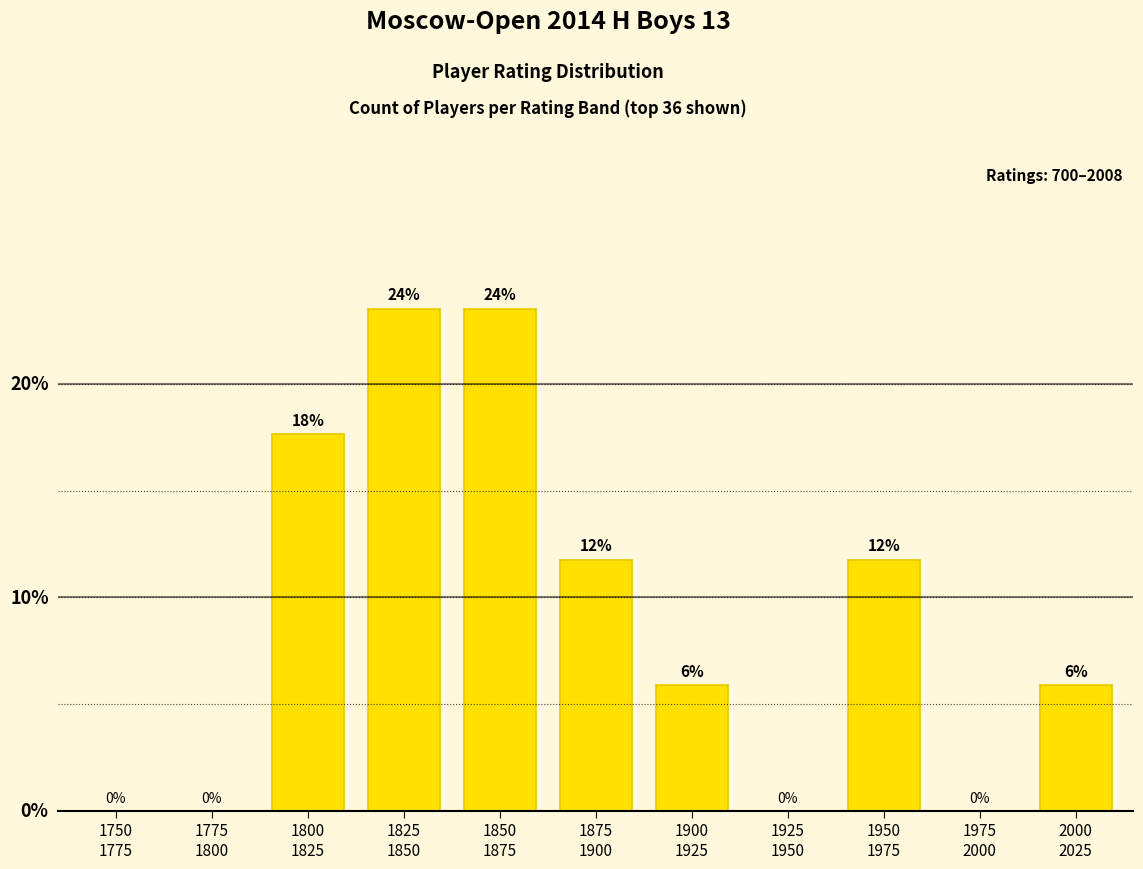

How many positive values are there?

7